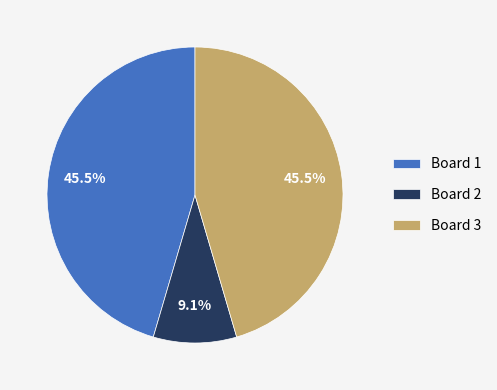

Which category has the smallest portion of the pie?

Board 2